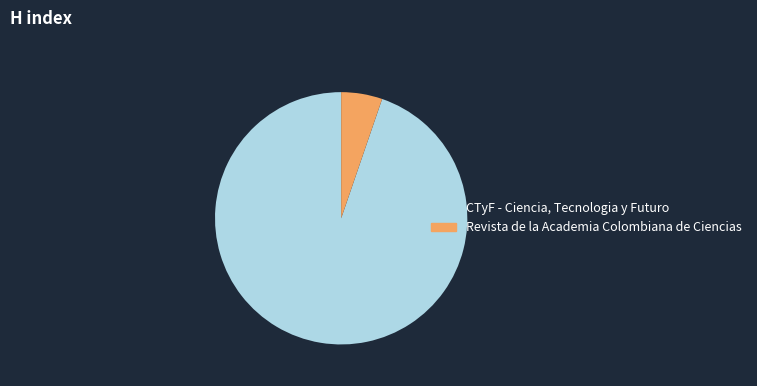

Which category has the biggest portion of the pie?

CTyF - Ciencia, Tecnologia y Futuro